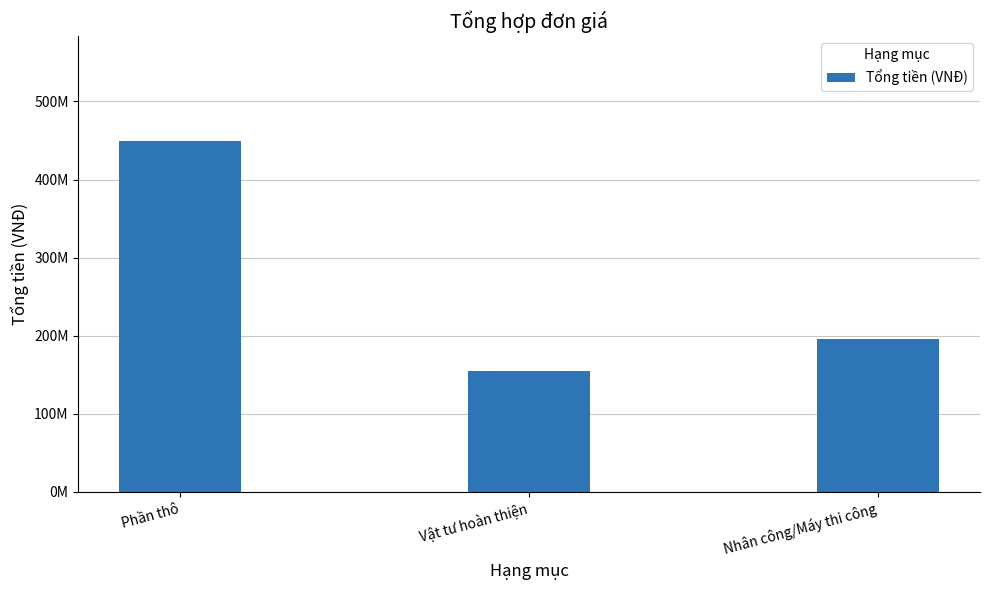

Approximately how many times larger is the value at Nhân công/Máy thi công compared to Phần thô?

0.4